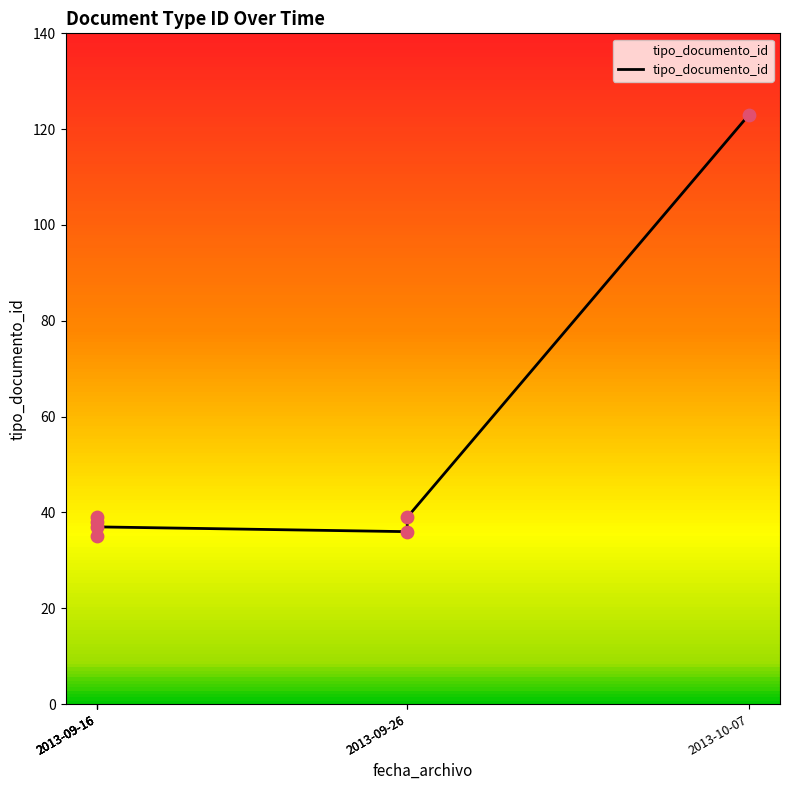

Approximately how many times larger is the value at 2013-09-16 compared to 2013-09-26?

1.0